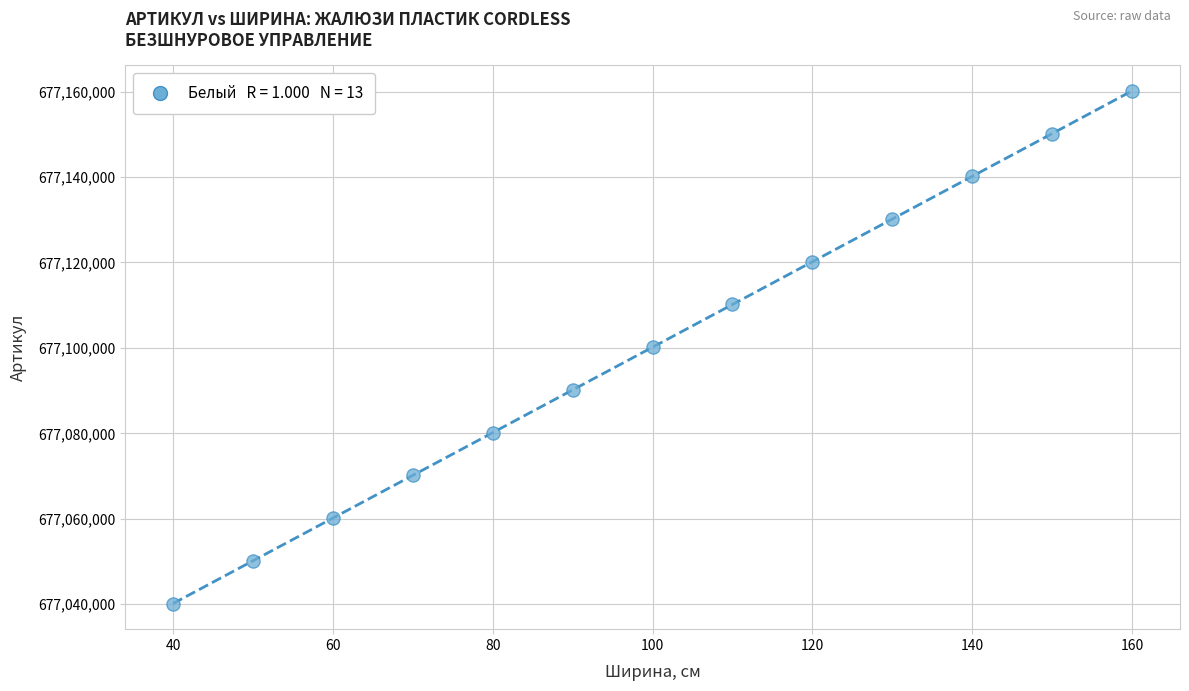

What is the range of Y values (max minus min)?

120000